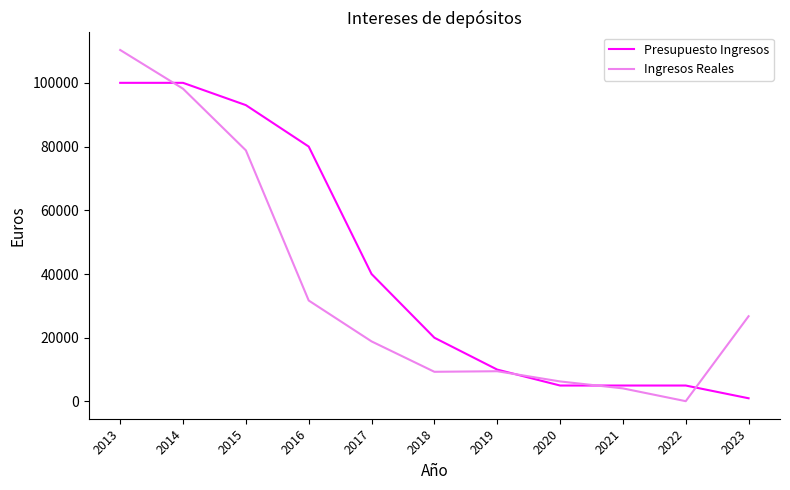

Is the value of Presupuesto Ingresos at 2016 greater than the value of Ingresos Reales at 2013?

No